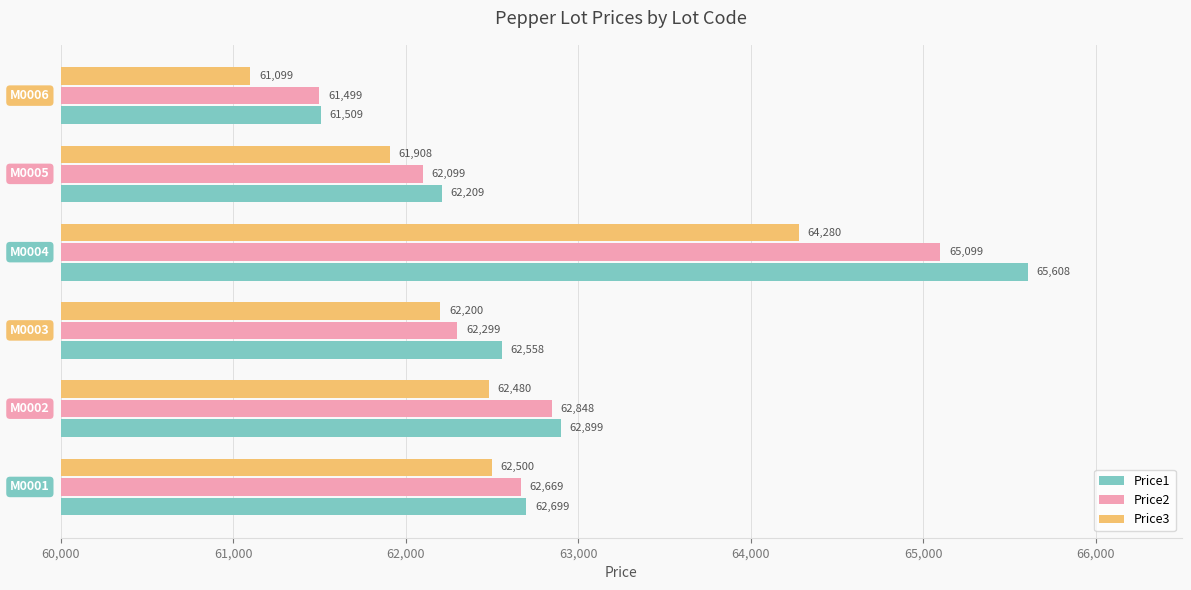

What is the difference between the second highest and second lowest values in the Price3 series?

592